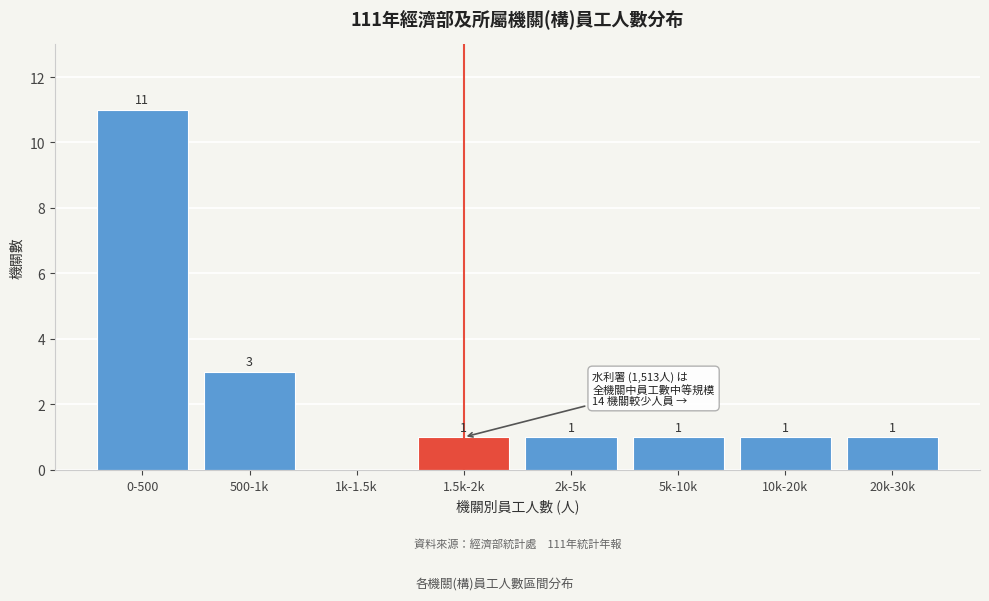

Reading left to right, what are all the values shown in this chart?

0-500=11	500-1k=3	1k-1.5k=0	1.5k-2k=1	2k-5k=1	5k-10k=1	10k-20k=1	20k-30k=1